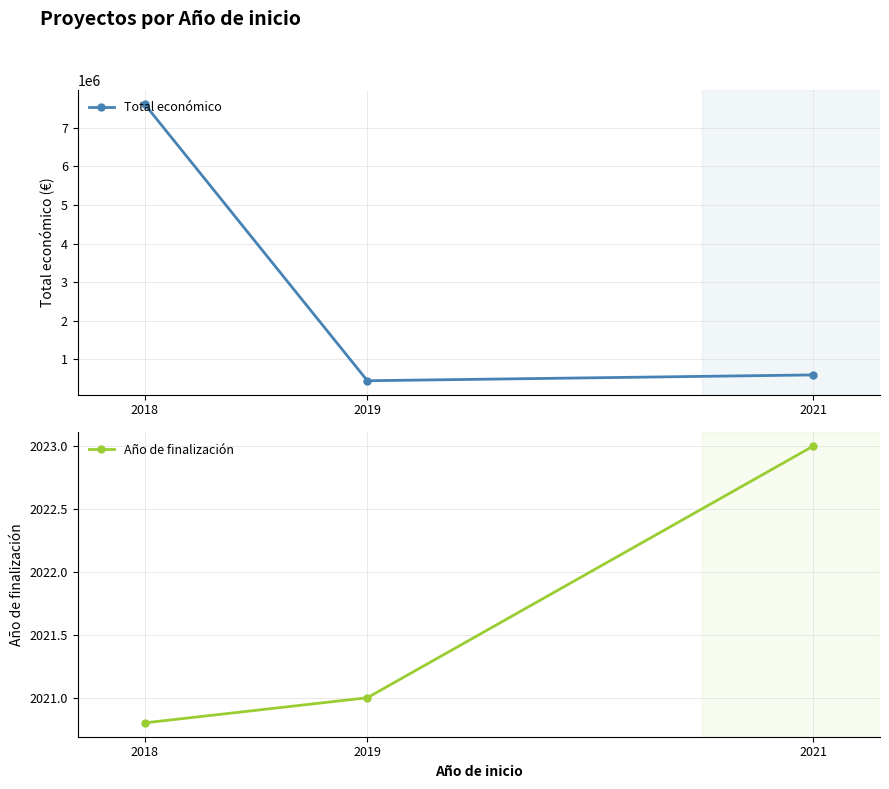

True or false: Total económico has a value of 447749.0 at 2019.

True